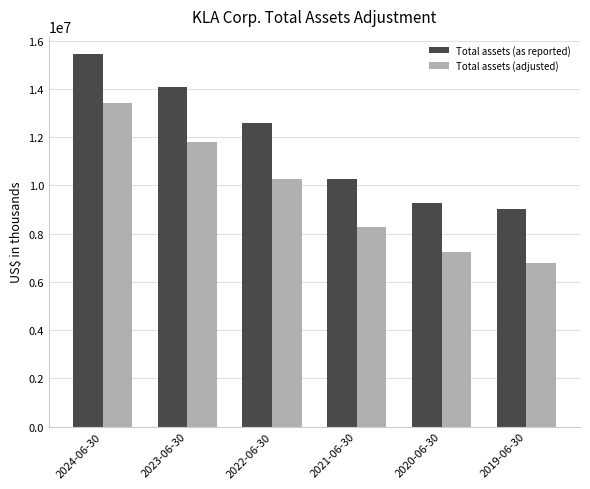

What is the lowest value of the Total assets (adjusted) series?

6796658